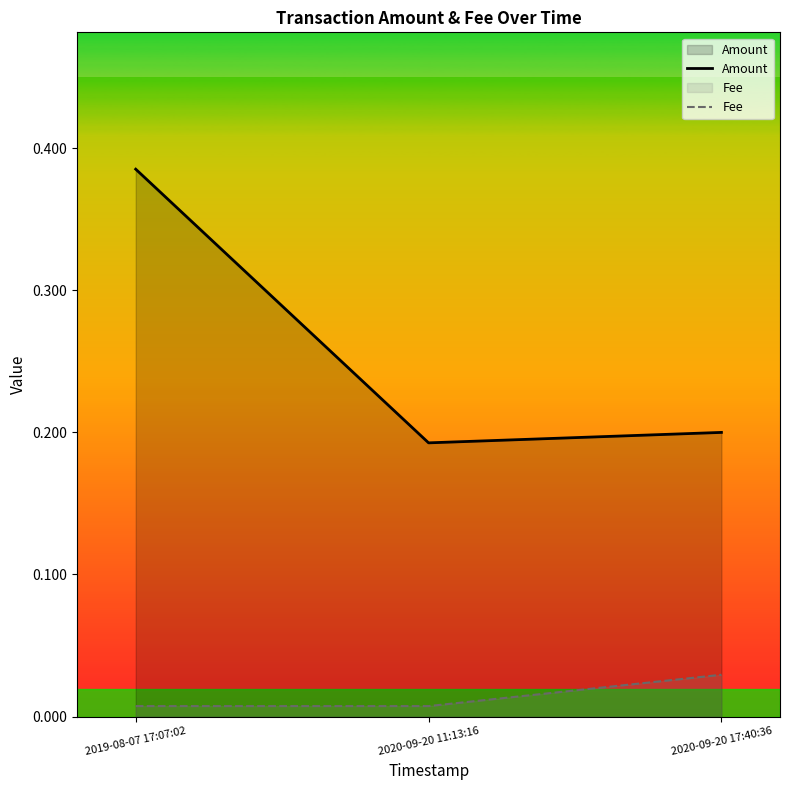

At which category does the chart reach its minimum across all series?

2019-08-07 17:07:02